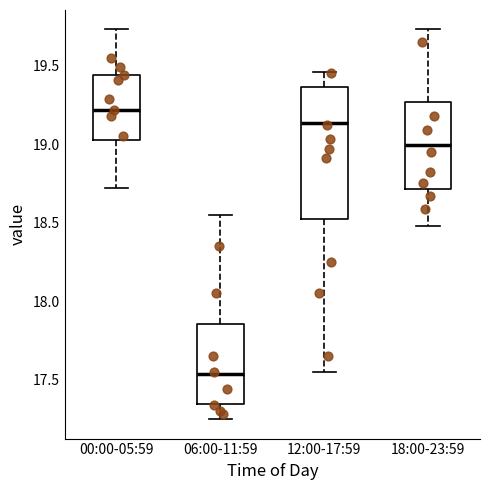

Which box has the lowest median line?

06:00-11:59